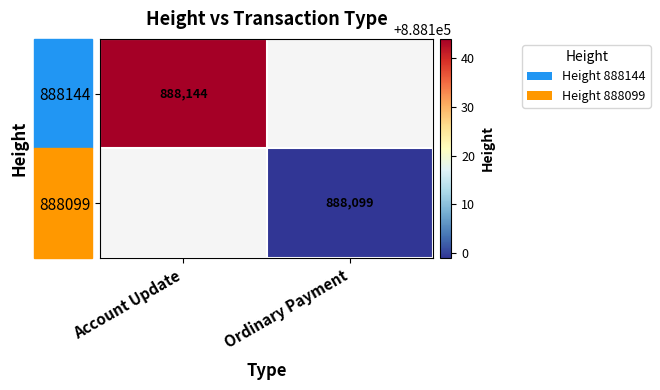

The 888144 series shows 888144 at Account Update. True or false?

True